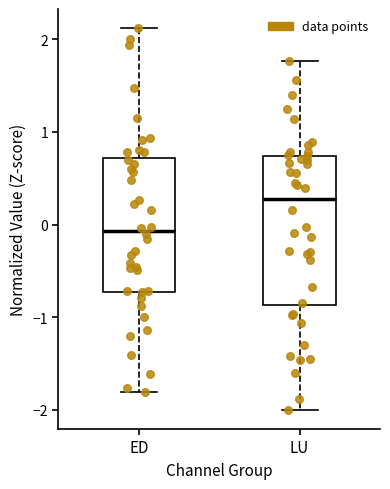

Reading left to right, transcribe this box plot: for each box, give where its median line is, the range the box spans, and where its two whiskers end, as read against the y-axis. The values are not printed on the chart, so give them approximately, as read against the axis.

ED: median -0.1, box -0.7 to 0.7, whiskers -1.8 to 2.1
LU: median 0.3, box -0.9 to 0.7, whiskers -2.0 to 1.8